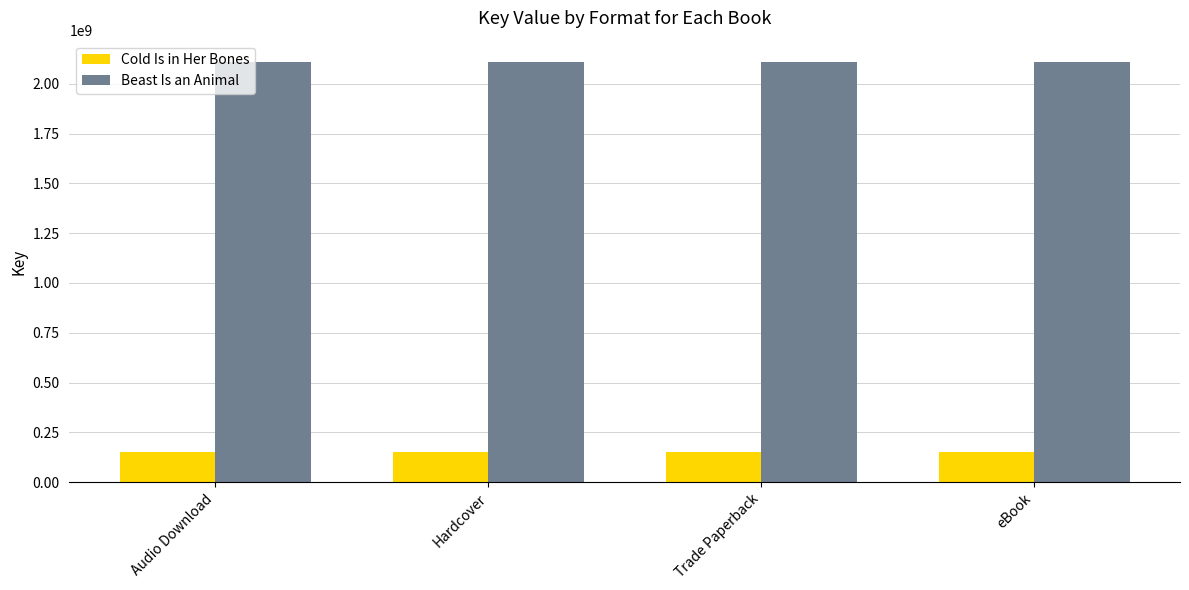

At Trade Paperback, list the series in order from smallest to largest.

Cold Is in Her Bones, Beast Is an Animal